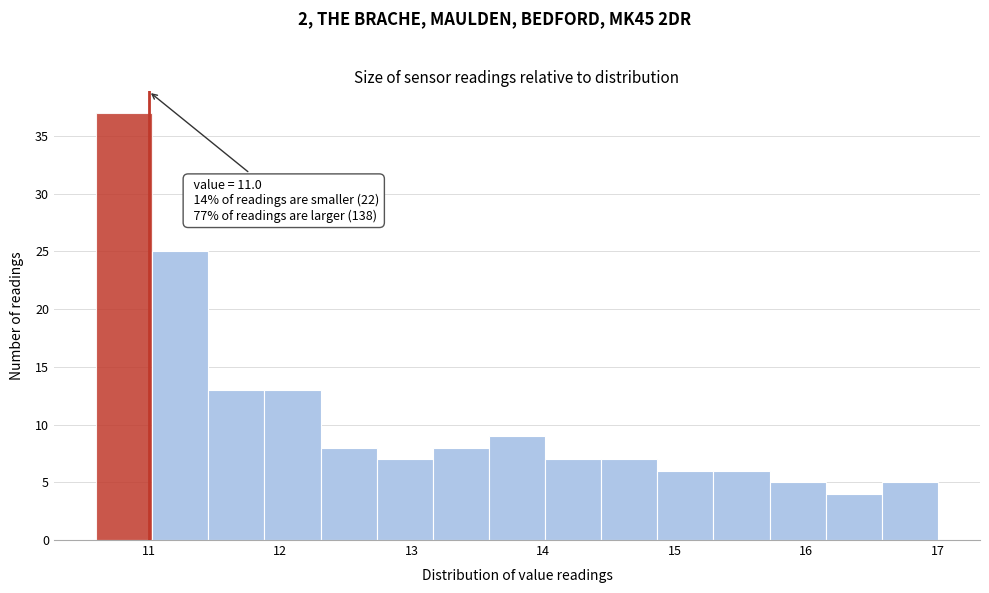

Over which range of the x-axis is the bar tallest?

10.6 to 11.0